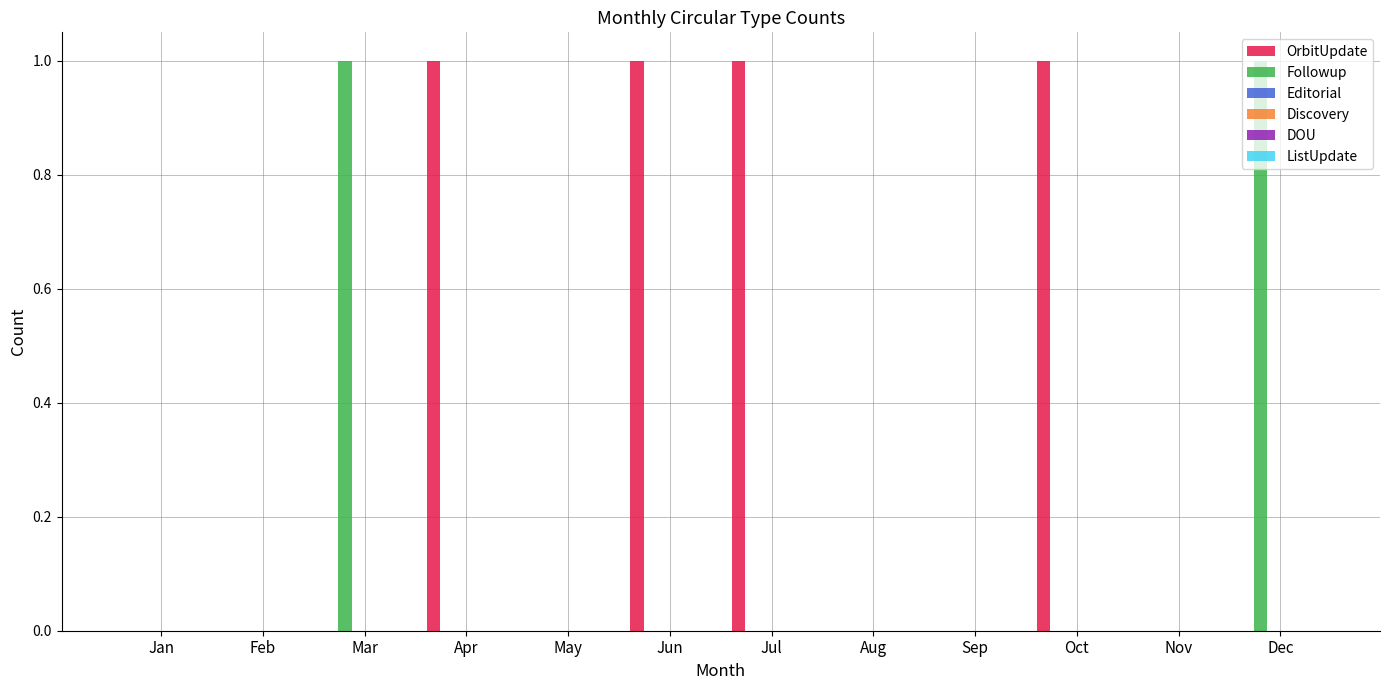

Which series has the largest total across all categories?

OrbitUpdate